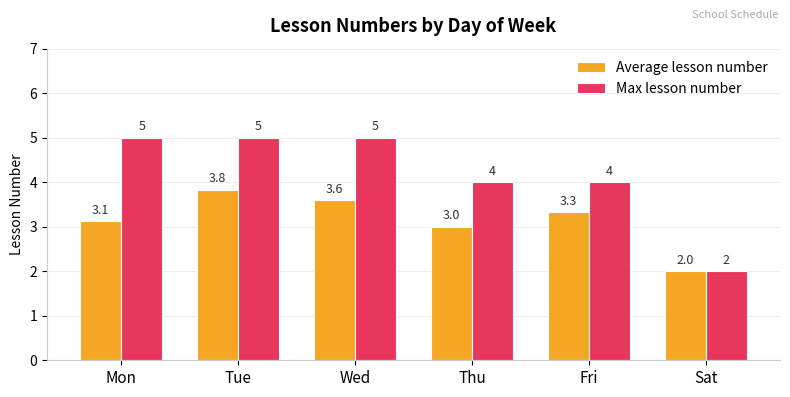

Rank the series by their maximum value, from highest to lowest.

Max lesson number, Average lesson number